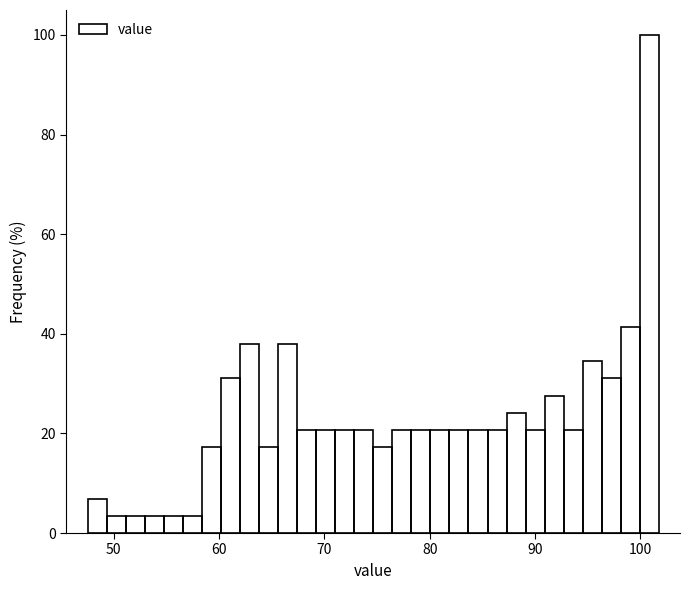

Read against the x-axis, roughly where is the centre of the tallest bar?

101